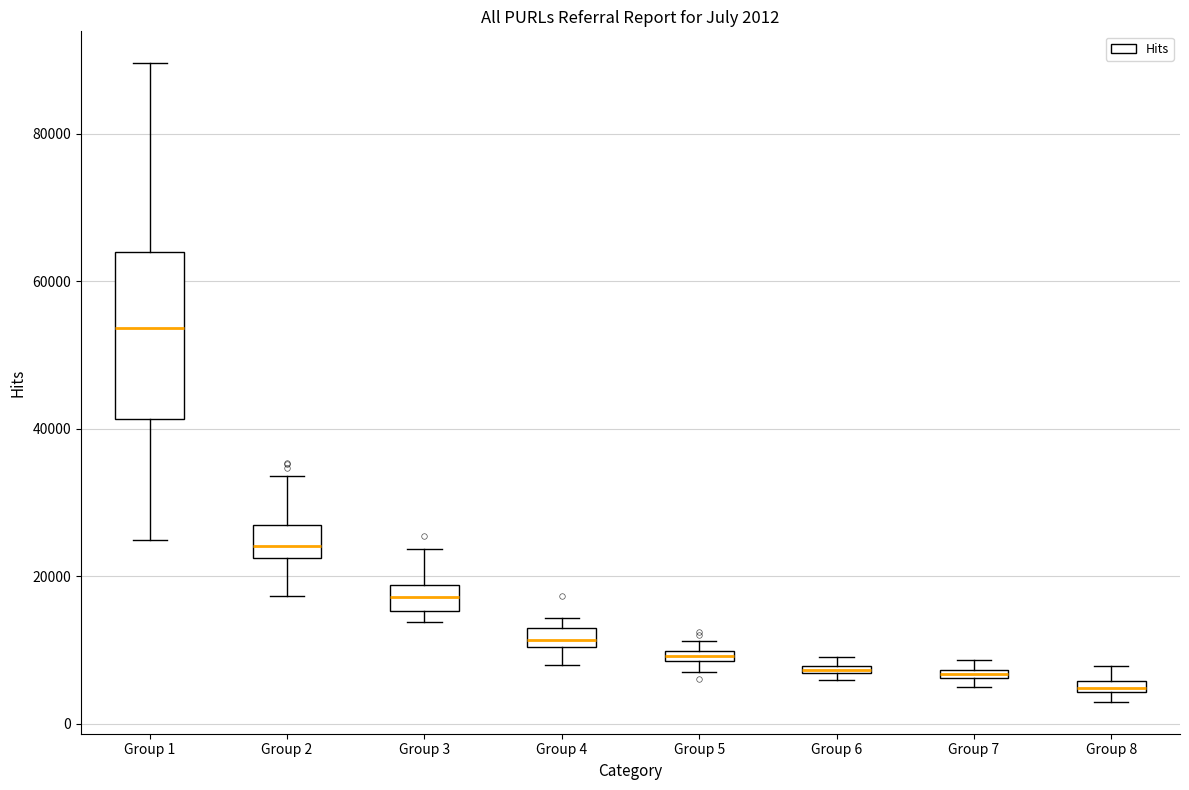

Which box is the tallest, from its lower edge to its upper edge?

Group 1